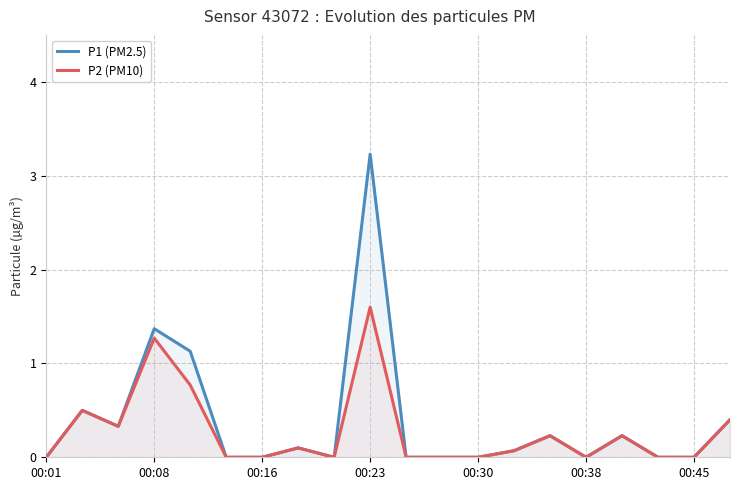

Rank the series by their average value, from highest to lowest.

P1 (PM2.5), P2 (PM10)